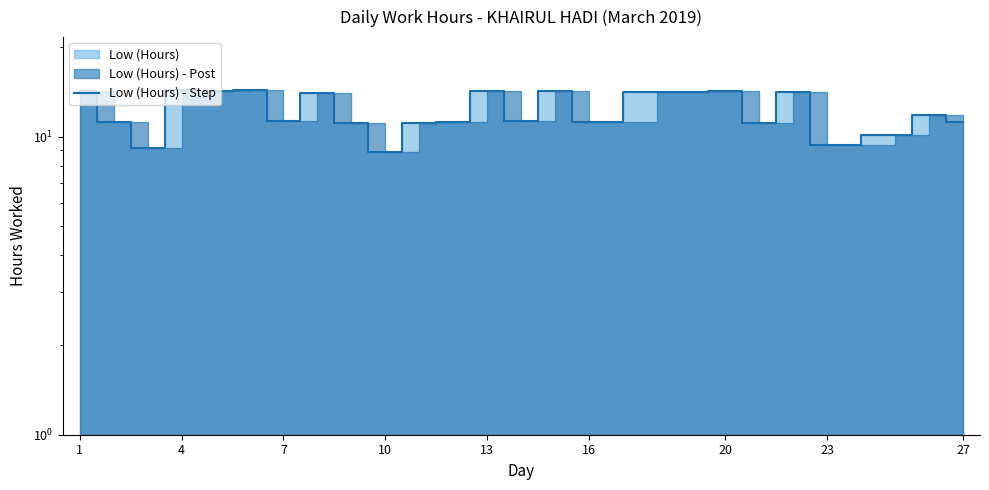

What is the smallest value displayed?

8.9